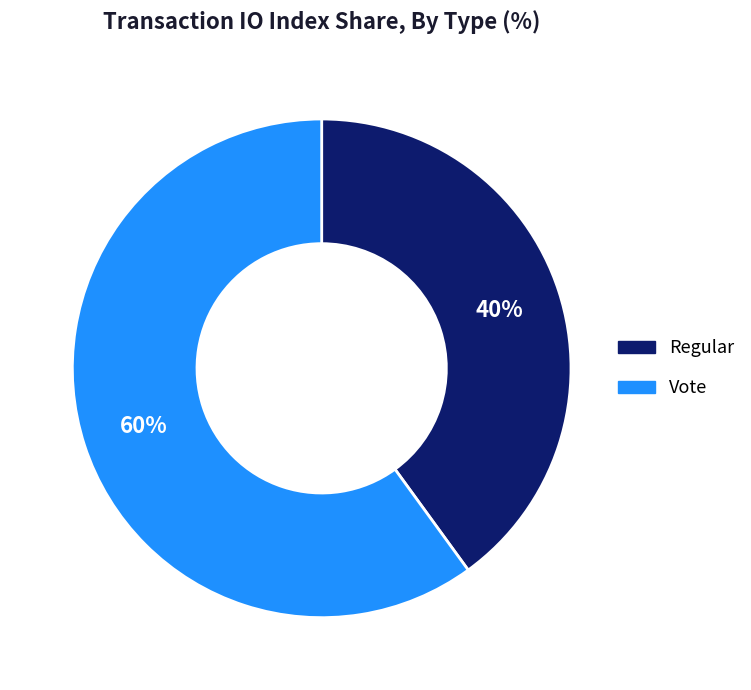

Which category has the biggest portion of the pie?

Vote